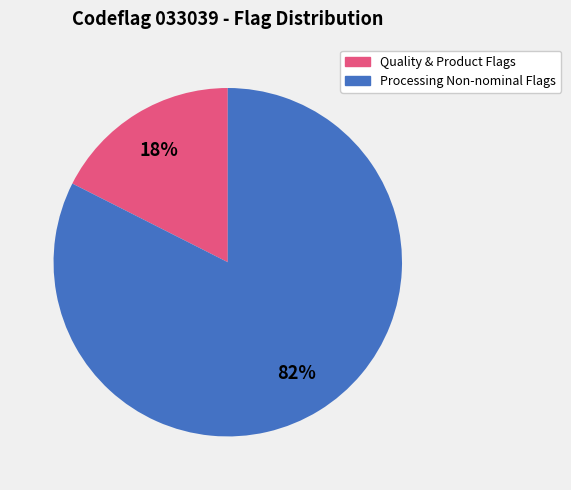

Is there any slice that represents more than half of the pie?

Yes